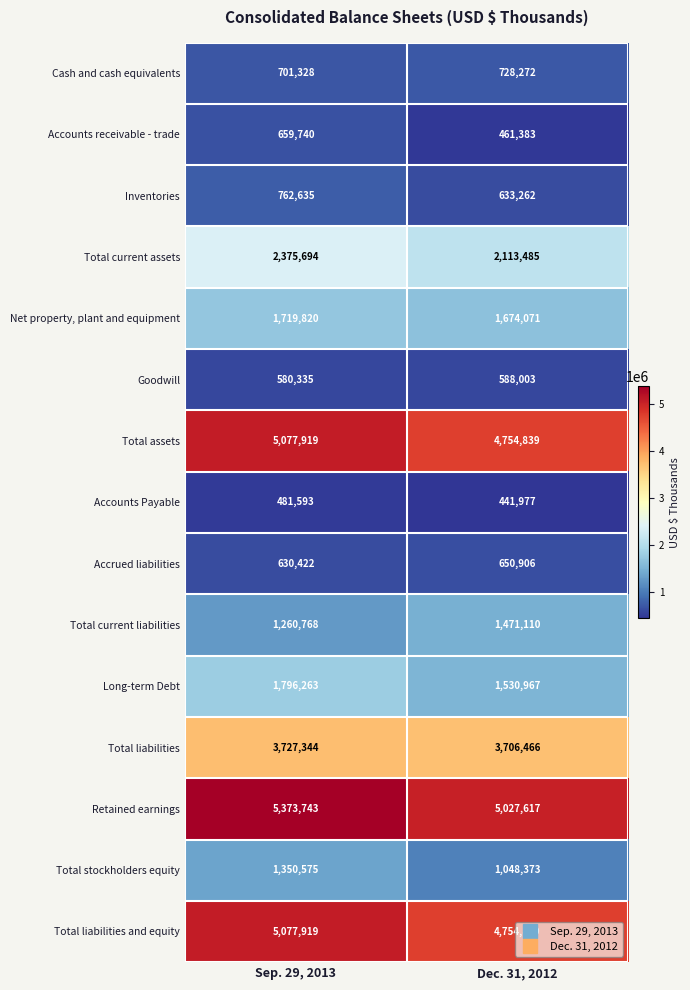

What is the total value across all series at Dec. 31, 2012?

29585570